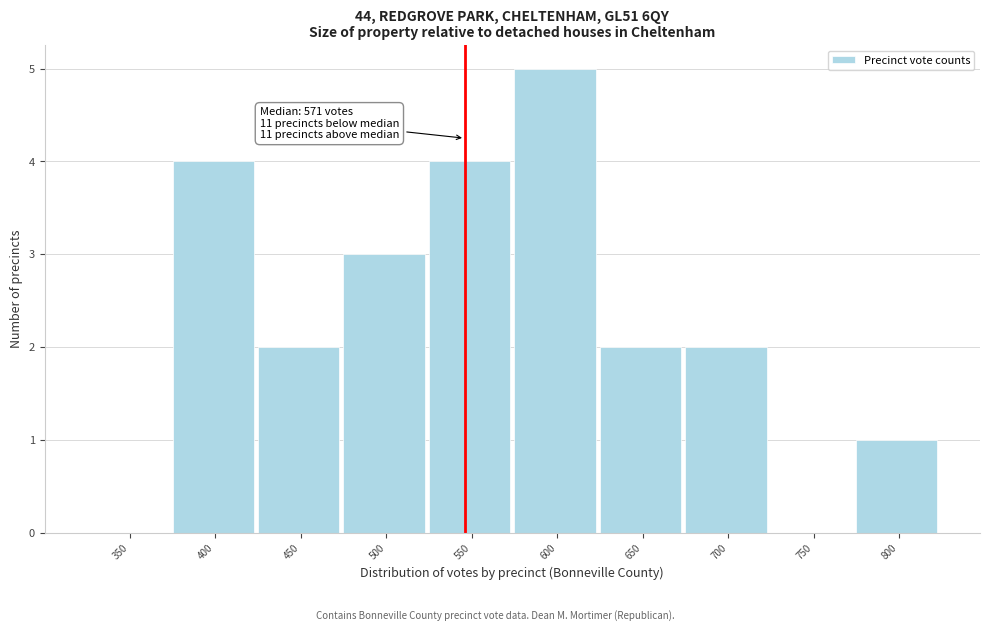

Reading right to left, list all the values displayed in this chart.

800=1	750=0	700=2	650=2	600=5	550=4	500=3	450=2	400=4	350=0